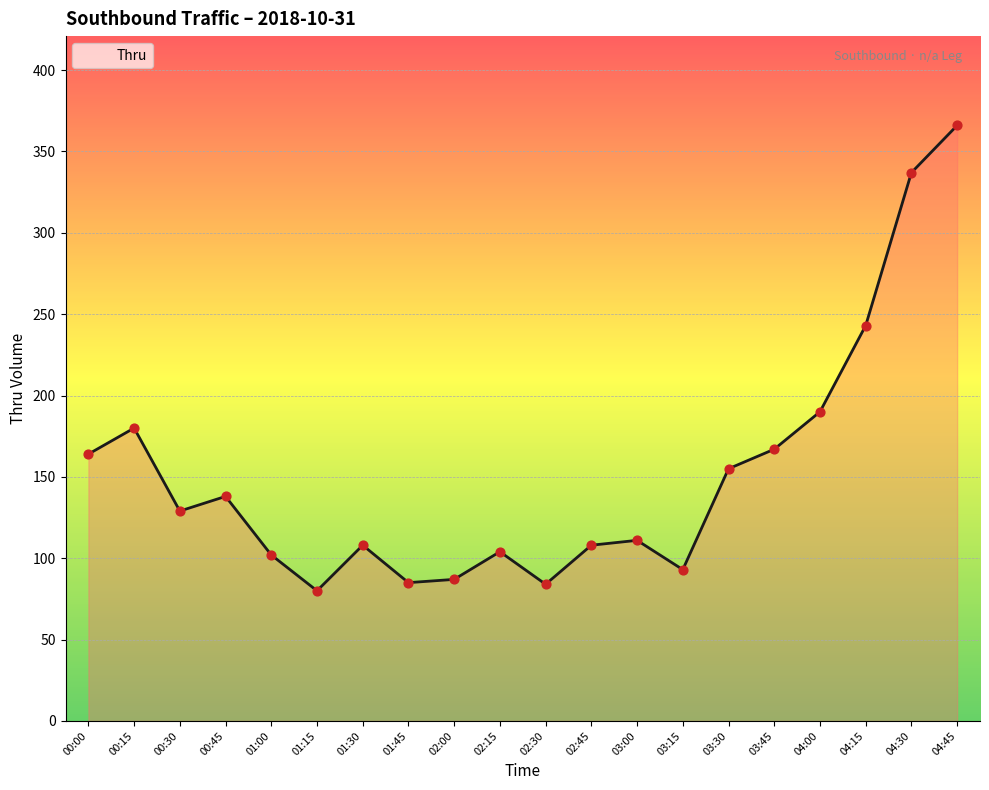

Which has a higher value, 02:00 or 04:00?

04:00